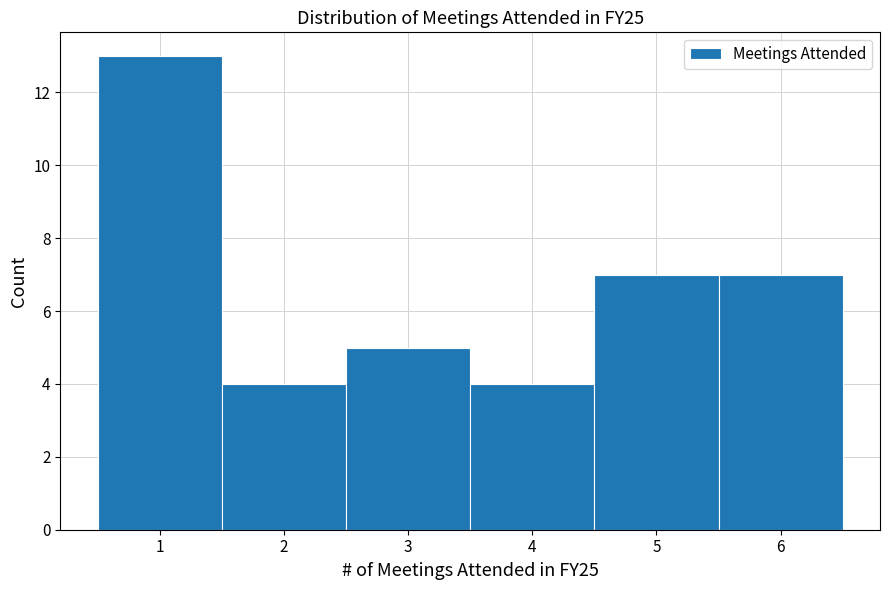

Reading left to right, transcribe this chart: for each bar, give the range it covers on the x-axis and its height. The values are not printed on the chart, so give them approximately, as read against the axis.

0.5 to 1.5: 13
1.5 to 2.5: 4
2.5 to 3.5: 5
3.5 to 4.5: 4
4.5 to 5.5: 7
5.5 to 6.5: 7